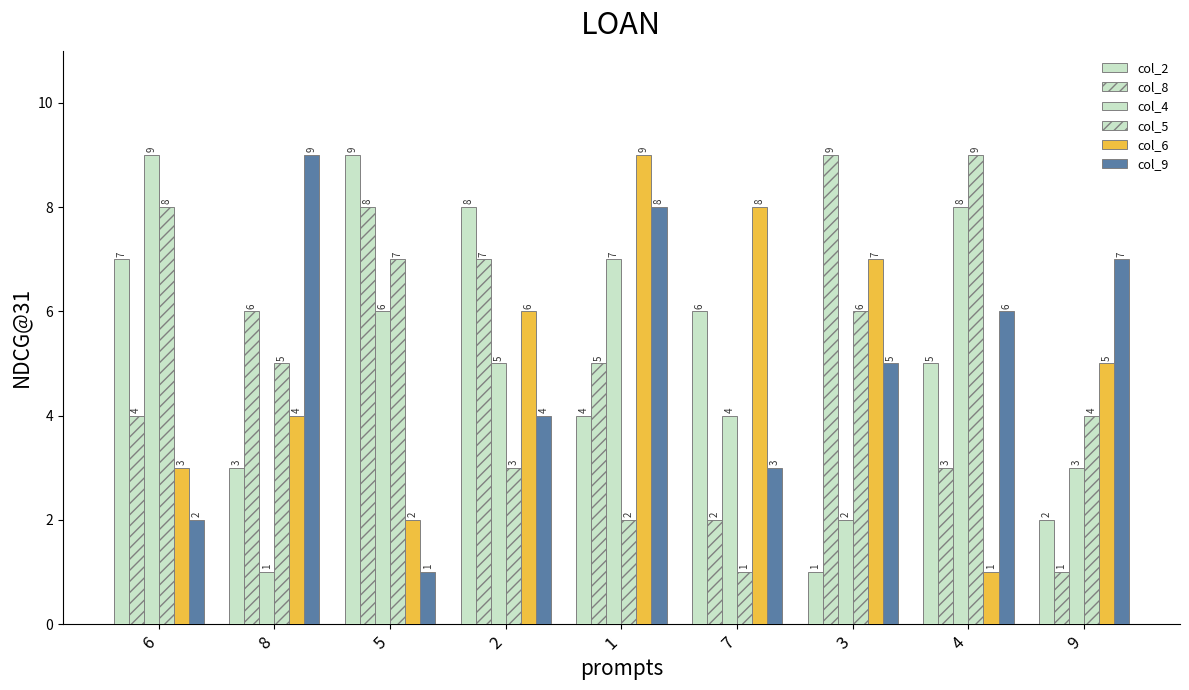

Count the number of categories in the chart.

9